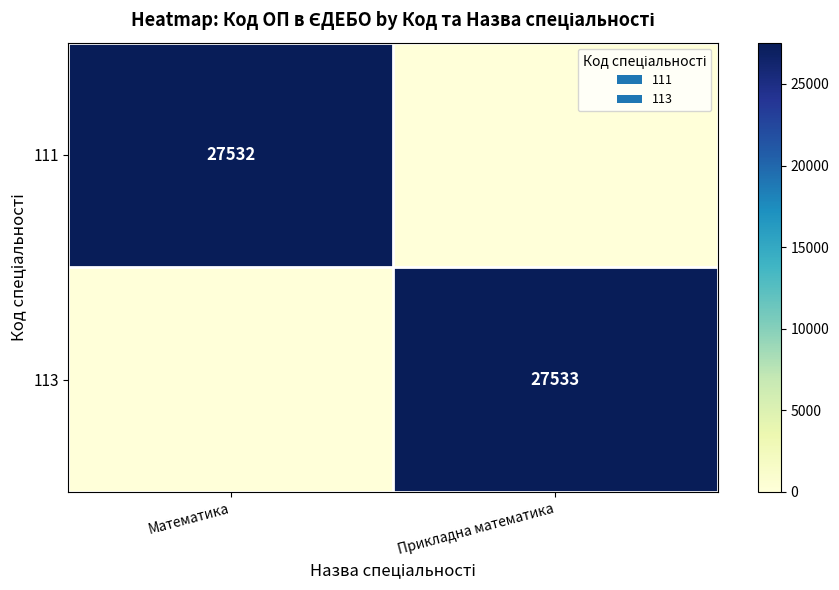

The value of 113 at Прикладна математика is 5782. True or false?

False